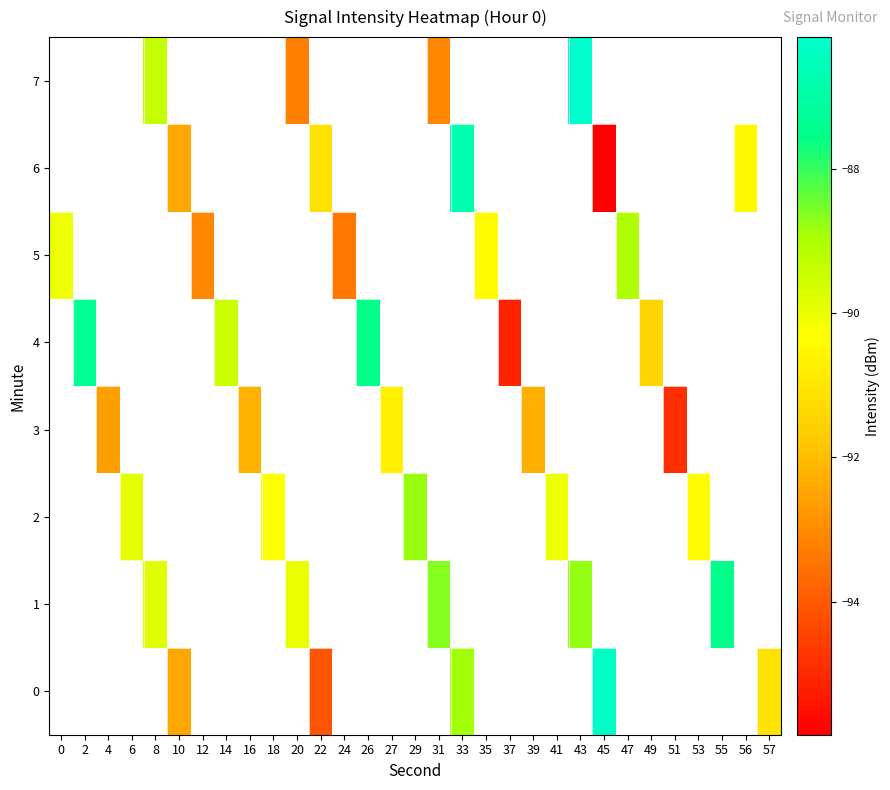

At which category does the chart reach its minimum across all series?

45